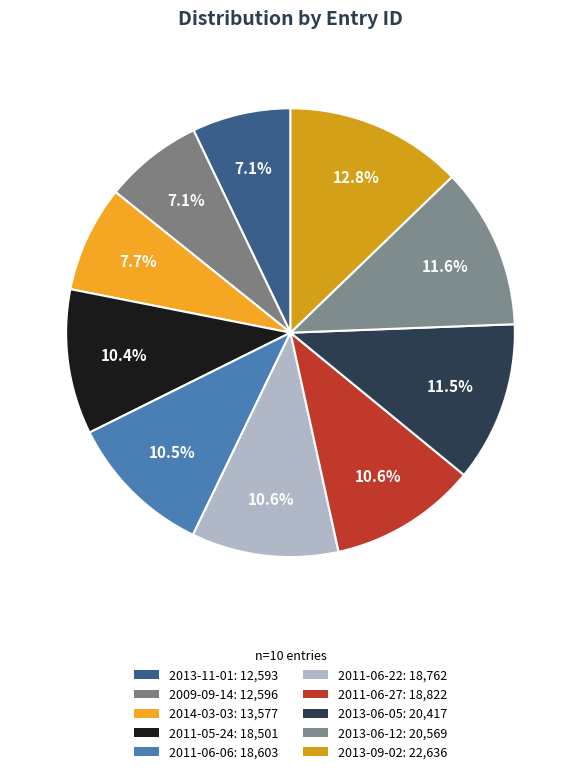

What percentage is the 2013-09-02 slice, to the nearest percent?

13%